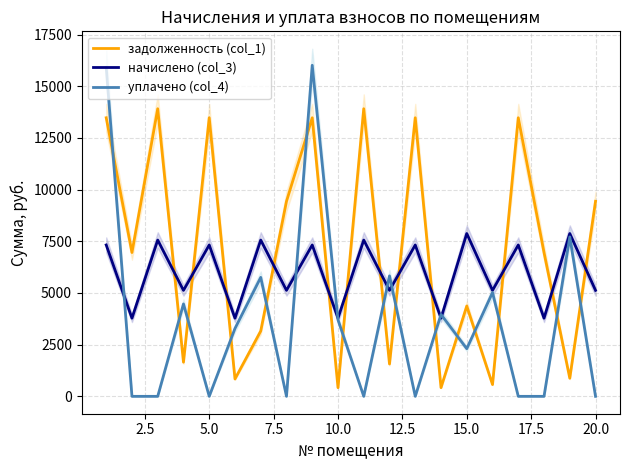

How many times do начислено (col_3) and уплачено (col_4) cross each other?

7